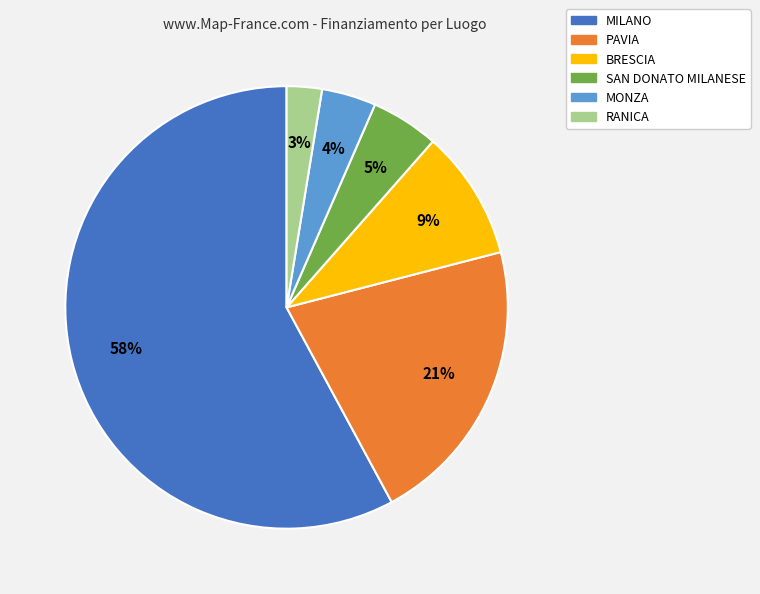

To the nearest percent, what is the difference between the largest and smallest slice percentages?

55%